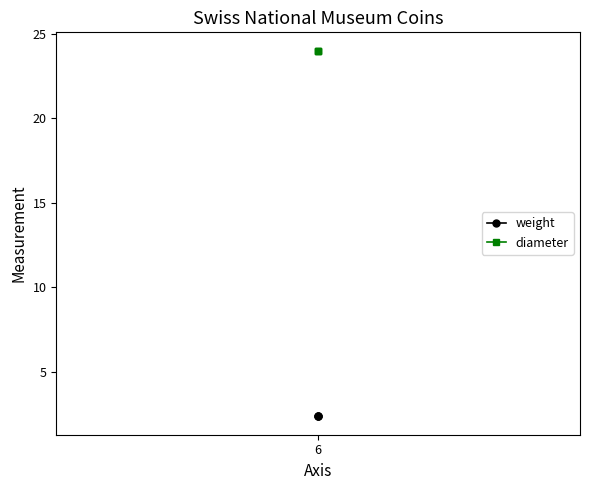

What is the approximate value of weight at 6?

2.4